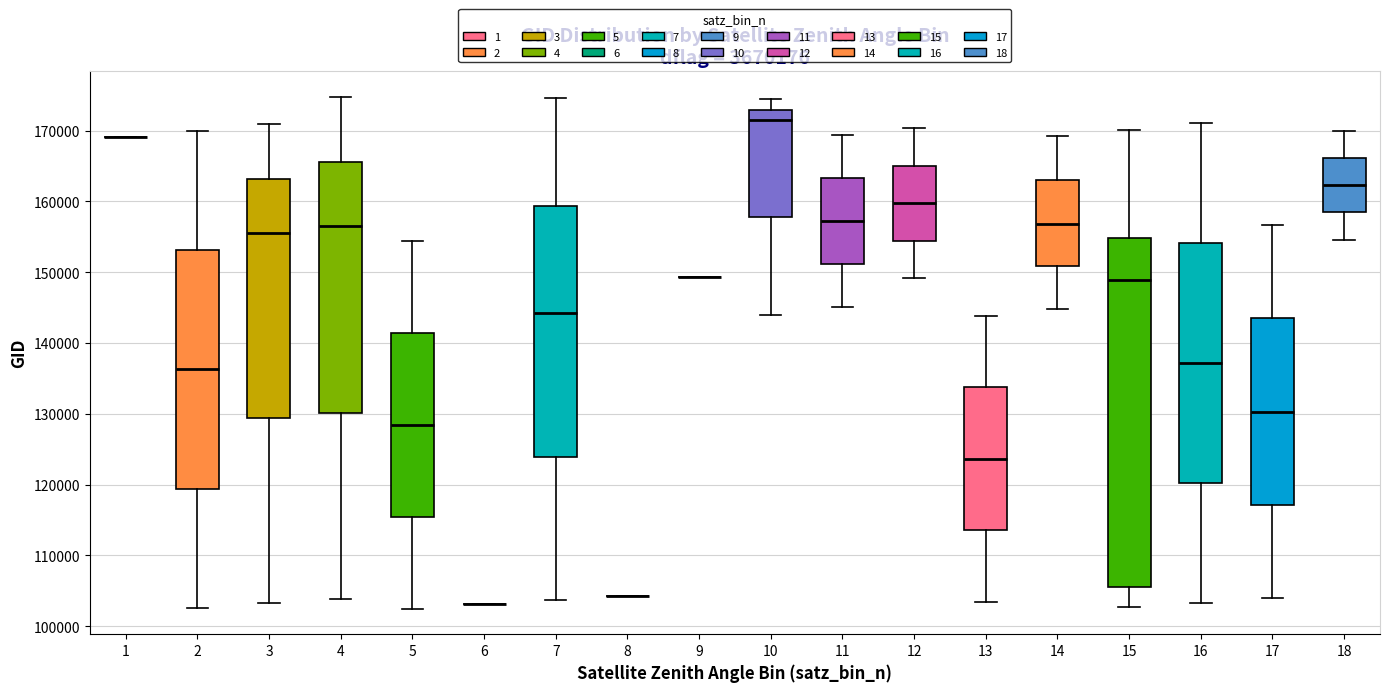

Where does the upper whisker of the box at x = 18 end on the y-axis? The values are not printed on the chart, so give them approximately, as read against the axis.

170000